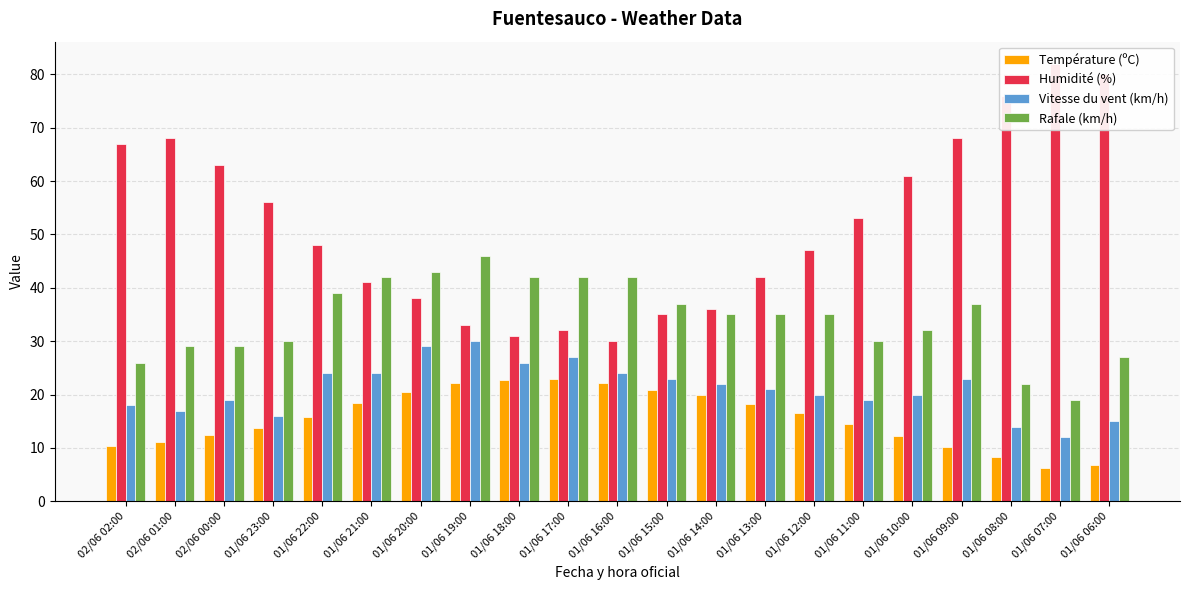

What is the difference between the highest and lowest values at 02/06 00:00?

50.6